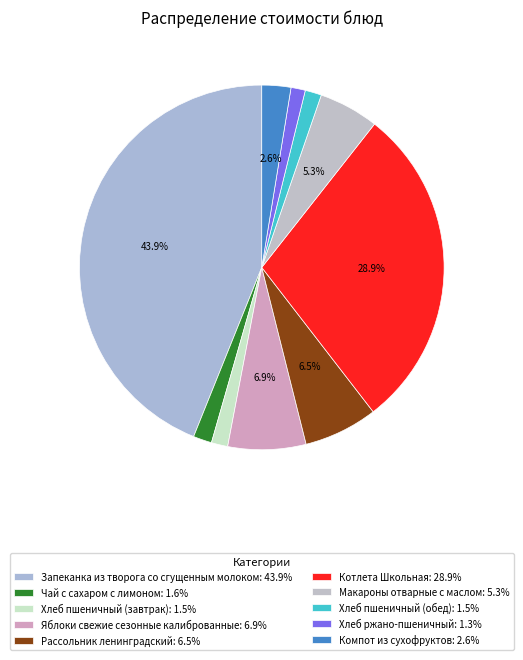

Which slice is the largest?

Запеканка из творога со сгущенным молоком